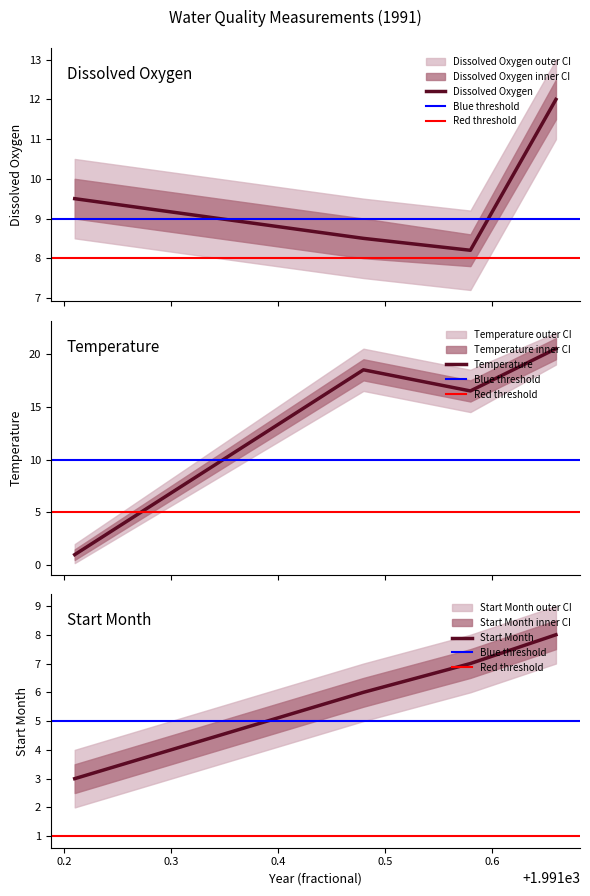

At which category is the sum across all series the highest?

08/26/1991